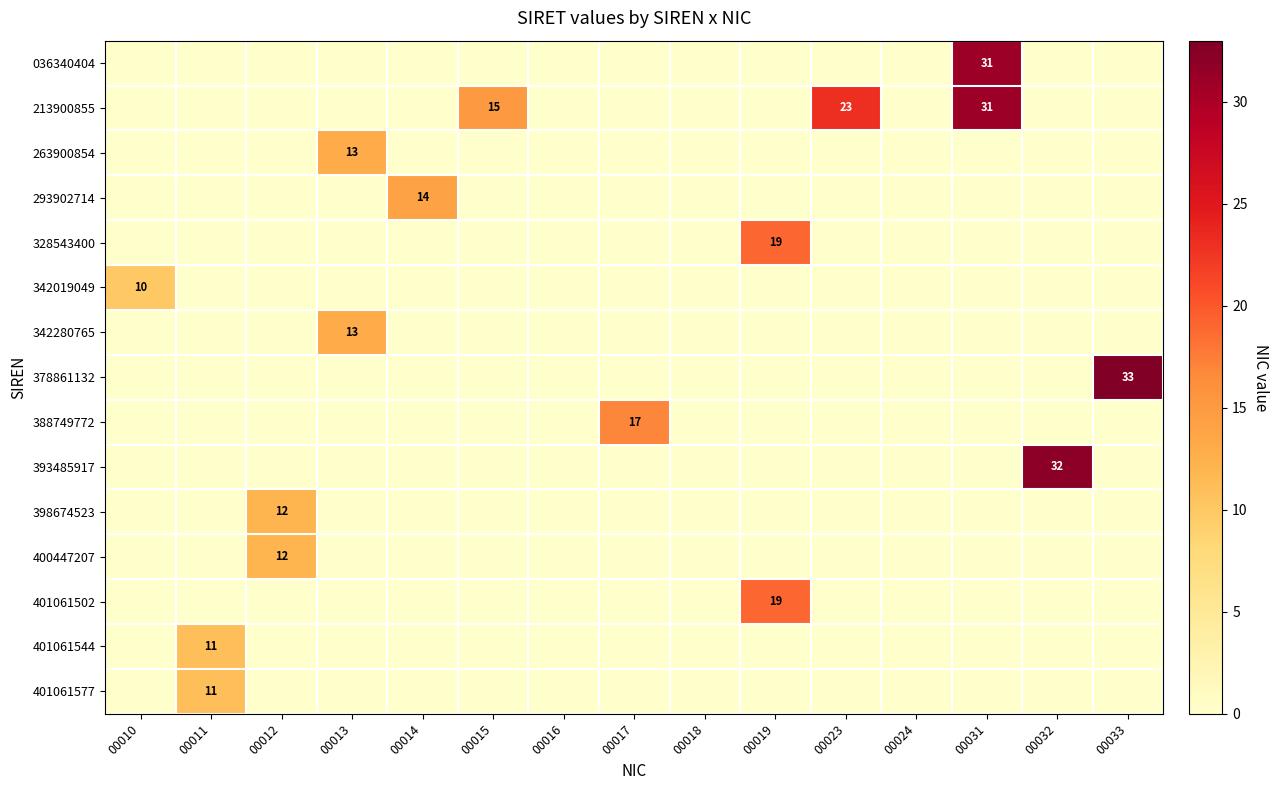

What is the difference between the maximum and minimum values in the 393485917 series?

32